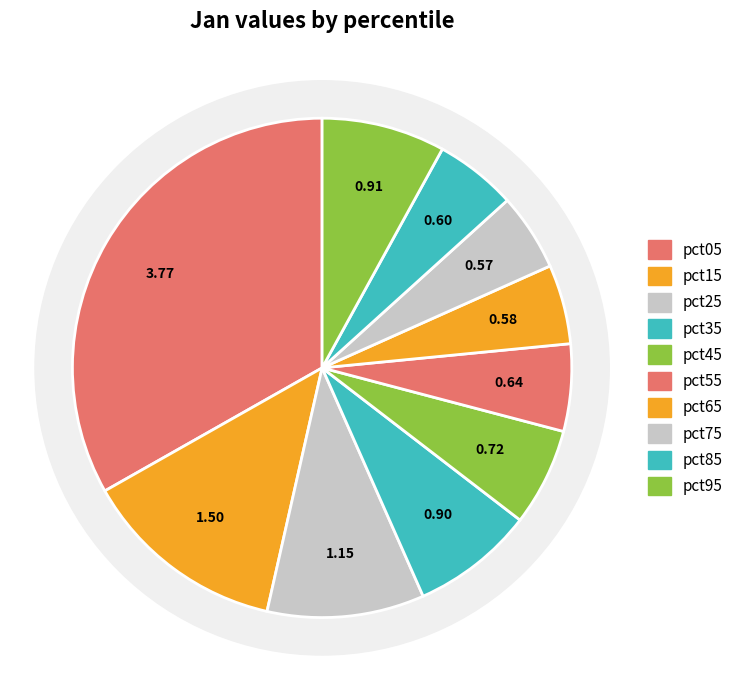

What percentage is the pct85 slice, to the nearest percent?

5%